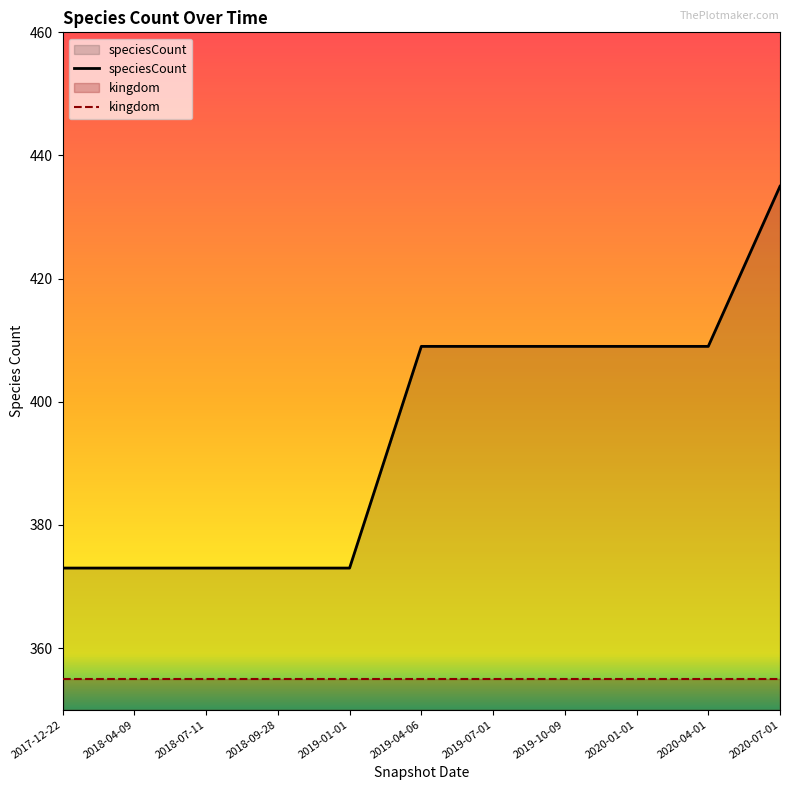

What is the minimum value shown in the chart?

355